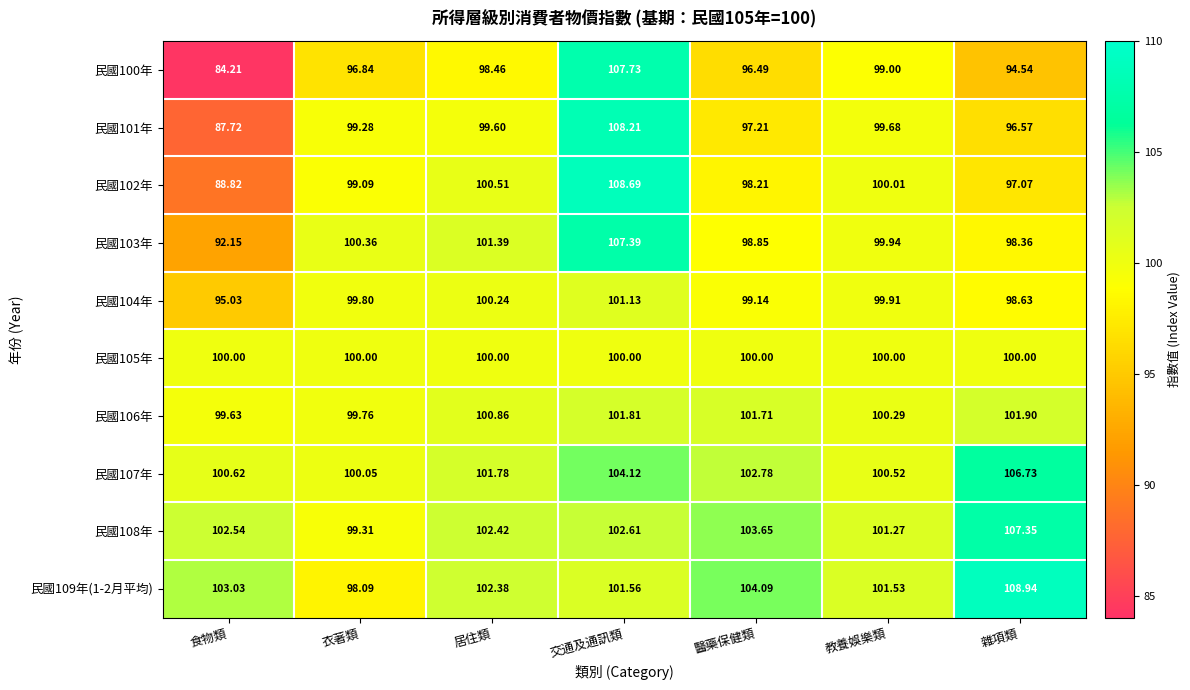

What is the spread (max minus min) of values at 醫藥保健類?

7.6